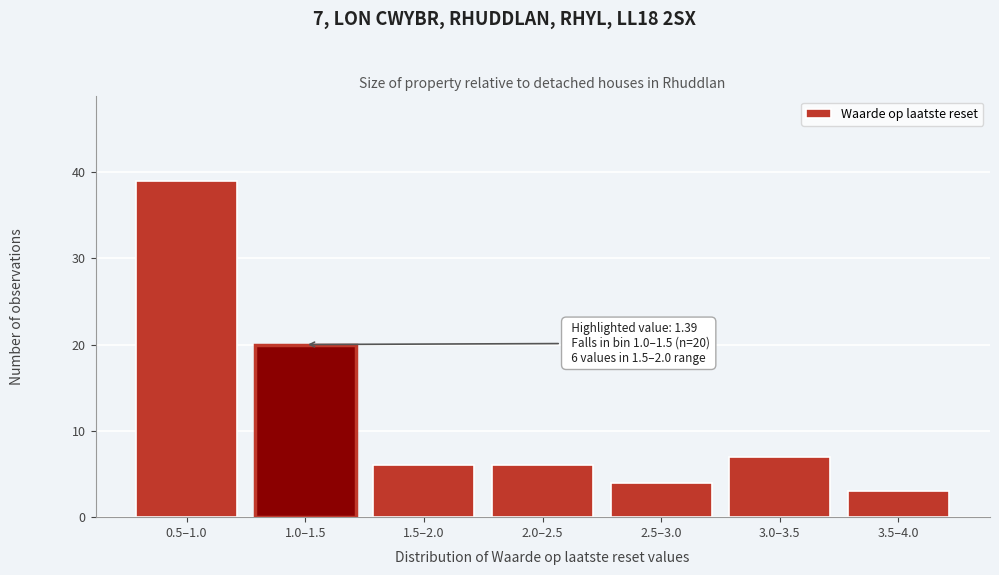

Reading left to right, transcribe all the data shown in this chart.

39	20	6	6	4	7	3